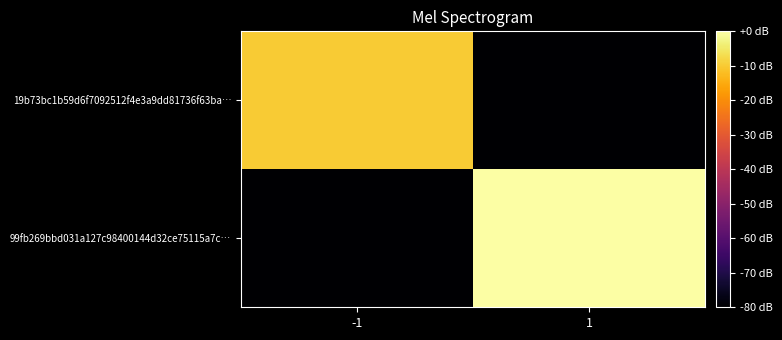

How many categories are shown in the chart?

2